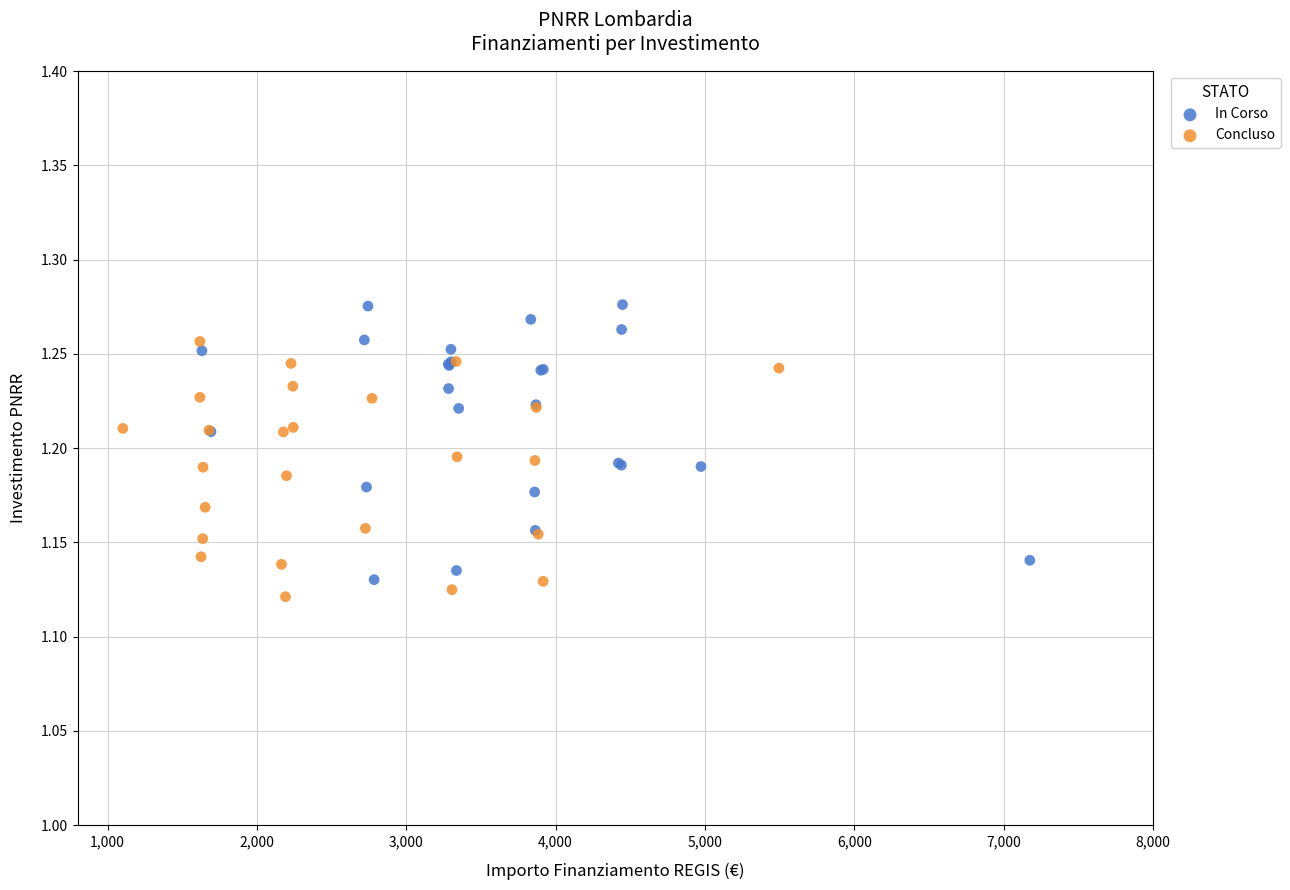

Which series reaches the maximum Y coordinate?

In Corso